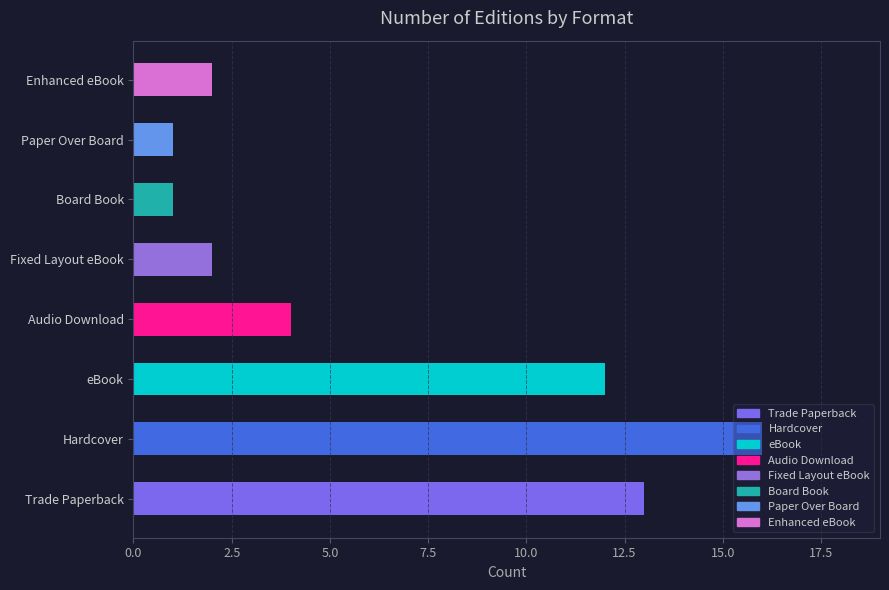

Reading left to right, transcribe all the data shown in this chart.

Trade Paperback=13	Hardcover=16	eBook=12	Audio Download=4	Fixed Layout eBook=2	Board Book=1	Paper Over Board=1	Enhanced eBook=2